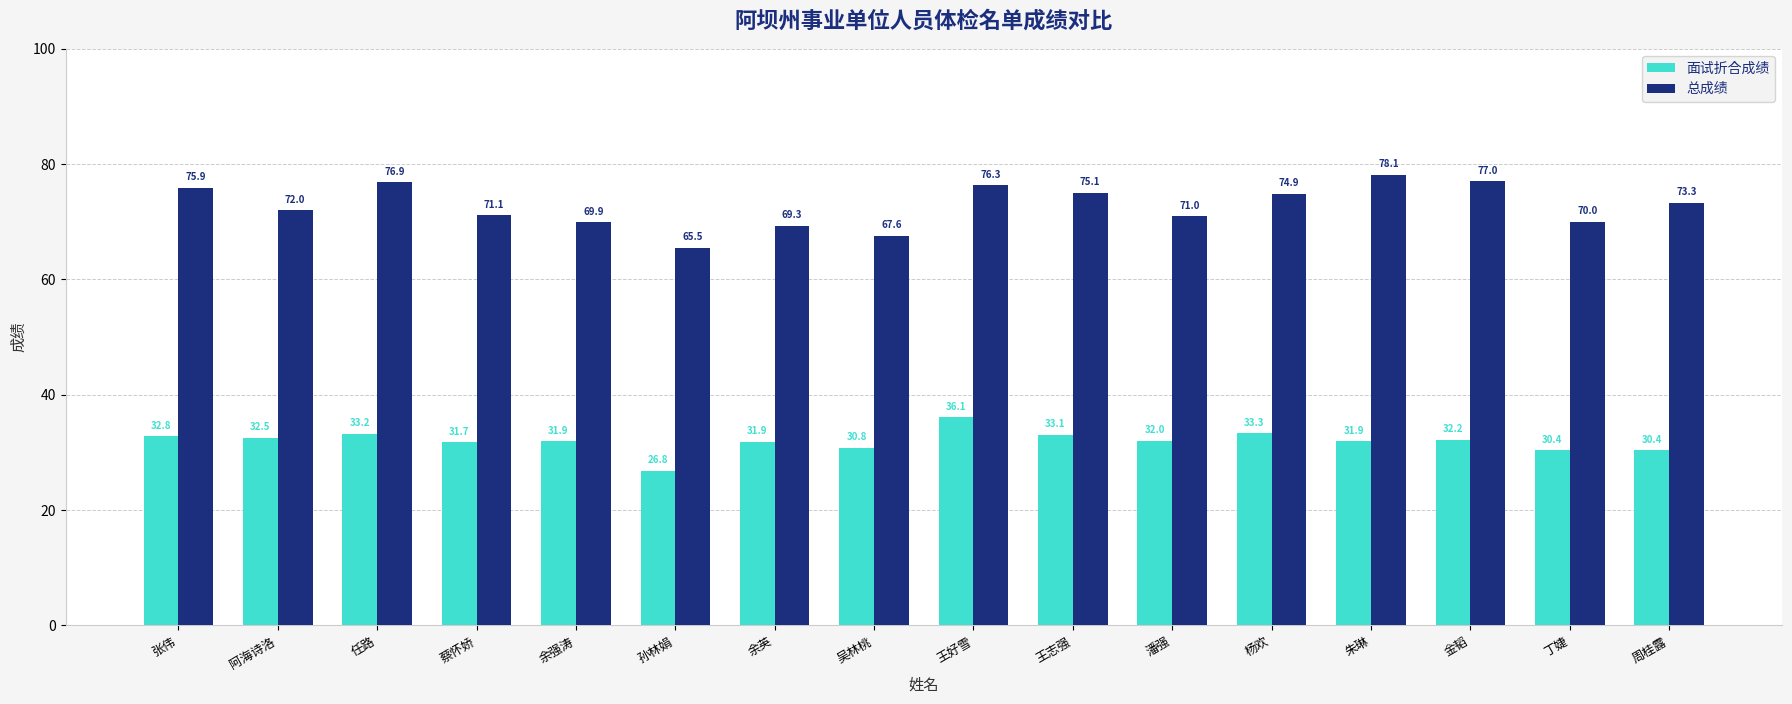

Rank the series by their average value, from lowest to highest.

面试折合成绩, 总成绩